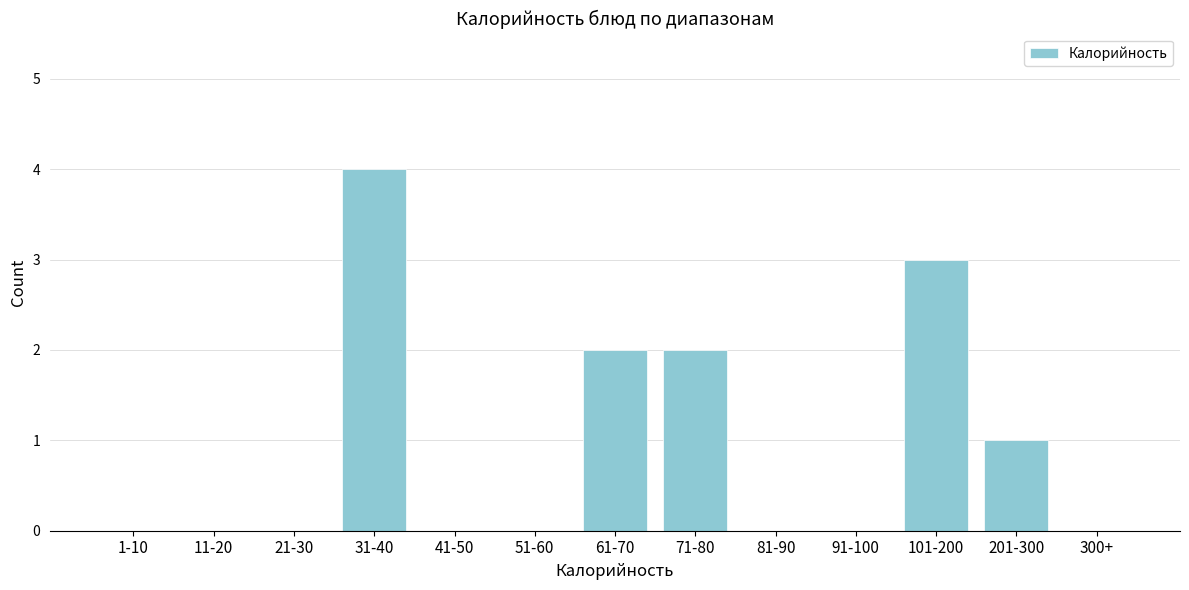

Reading left to right, transcribe all the data shown in this chart.

1-10=0	11-20=0	21-30=0	31-40=4	41-50=0	51-60=0	61-70=2	71-80=2	81-90=0	91-100=0	101-200=3	201-300=1	300+=0